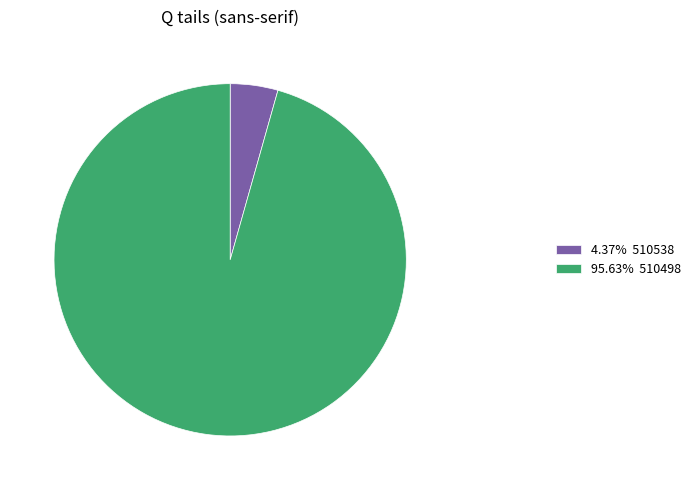

Does 4.37% 510538 account for over 50% of the chart?

No